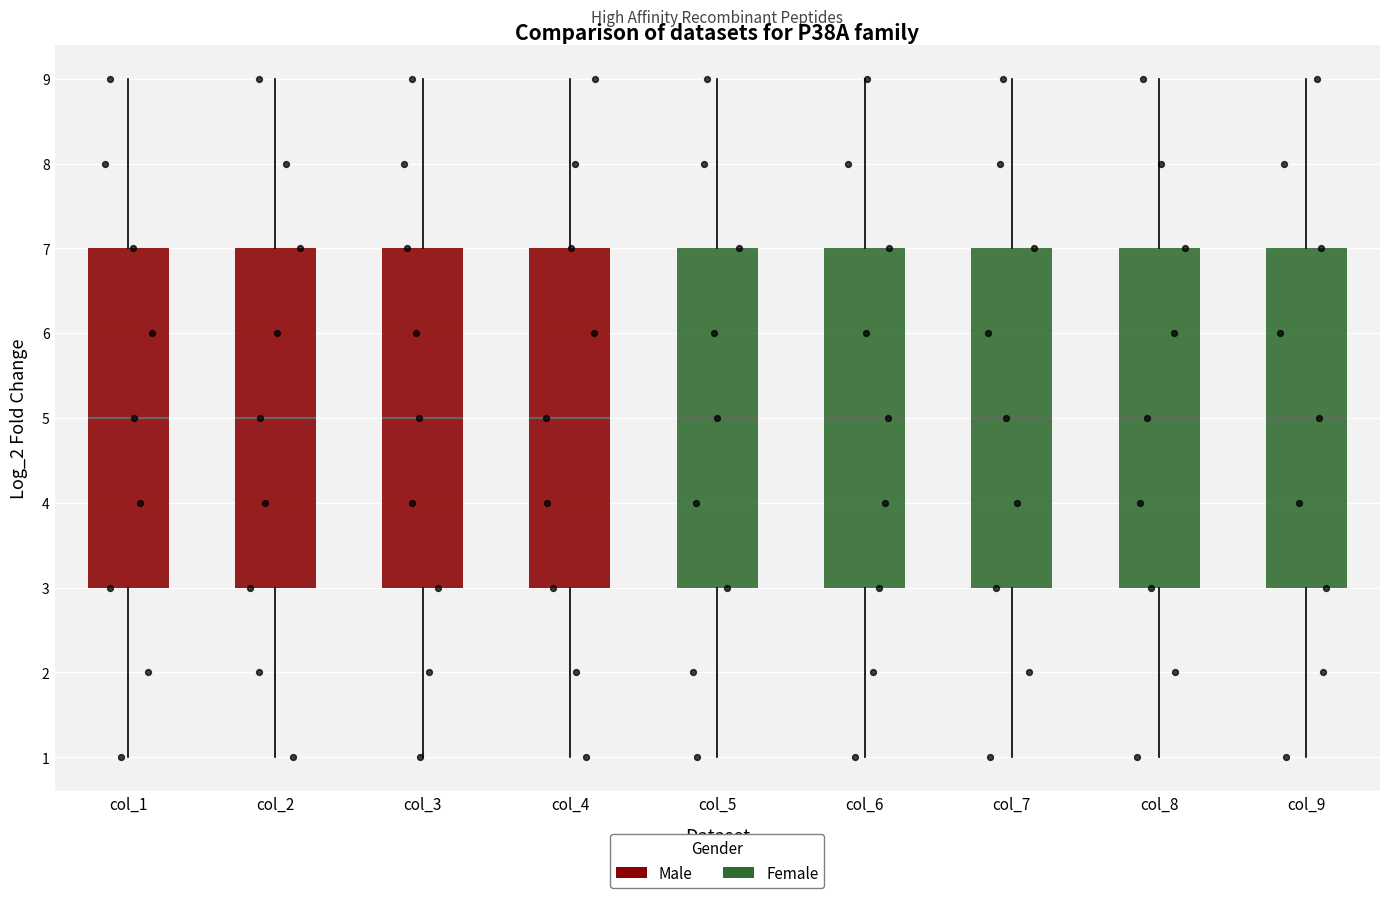

Reading left to right, read every box against the y-axis: the position of its median line, the range the box covers, and the ends of its whiskers. The values are not printed on the chart, so give them approximately, as read against the axis.

col_1: median 5, box 3 to 7, whiskers 1 to 9
col_2: median 5, box 3 to 7, whiskers 1 to 9
col_3: median 5, box 3 to 7, whiskers 1 to 9
col_4: median 5, box 3 to 7, whiskers 1 to 9
col_5: median 5, box 3 to 7, whiskers 1 to 9
col_6: median 5, box 3 to 7, whiskers 1 to 9
col_7: median 5, box 3 to 7, whiskers 1 to 9
col_8: median 5, box 3 to 7, whiskers 1 to 9
col_9: median 5, box 3 to 7, whiskers 1 to 9